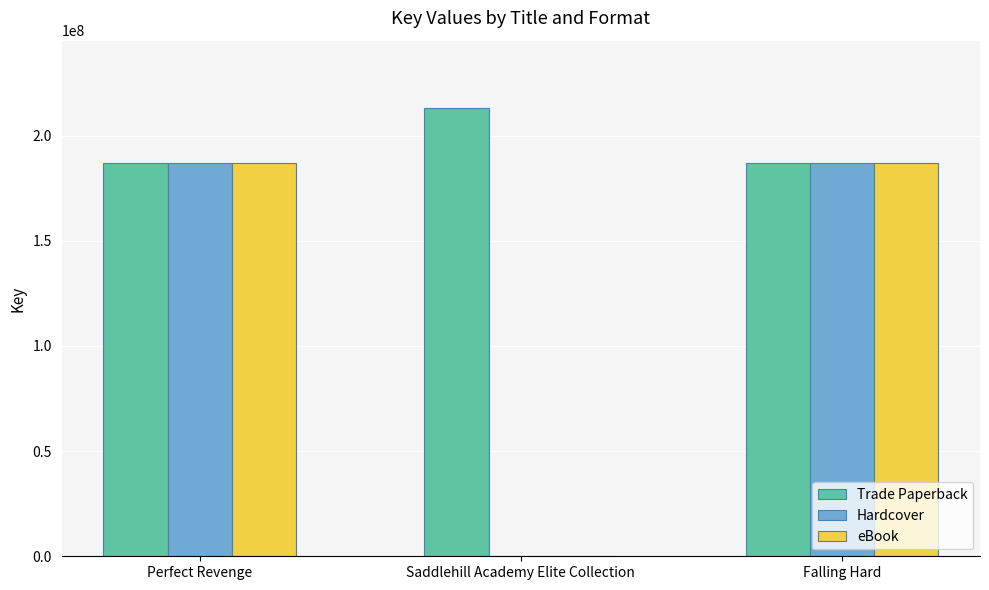

What is the sum of the eBook values at Saddlehill Academy Elite Collection and Falling Hard?

187074797